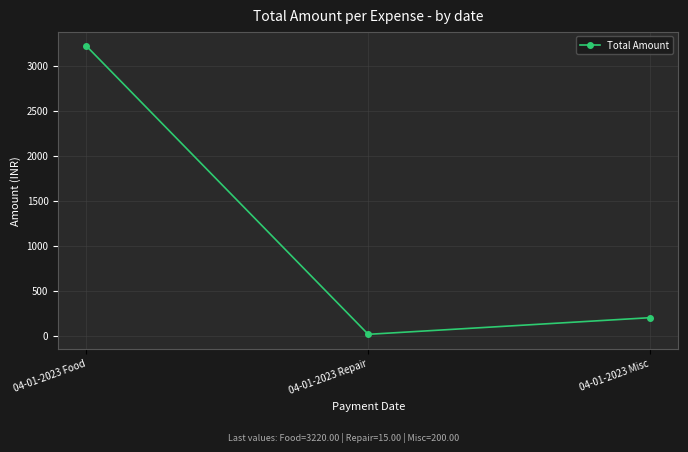

What is the change in value from 04-01-2023 Repair to 04-01-2023 Misc?

+185